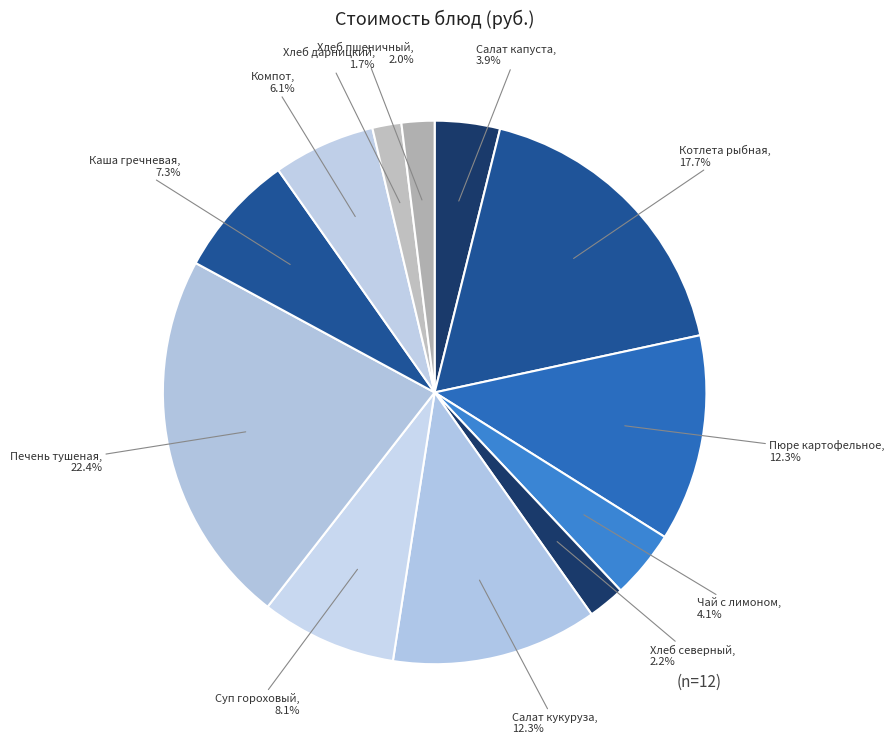

Count the number of slices in the pie.

12